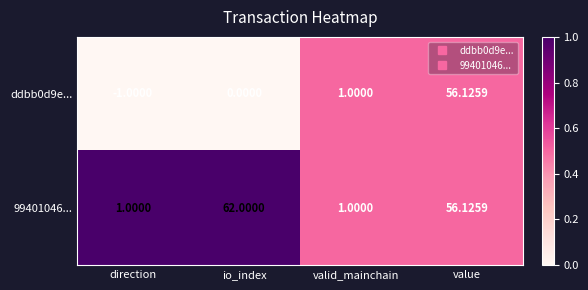

At which label is 99401046... closest to 31?

value